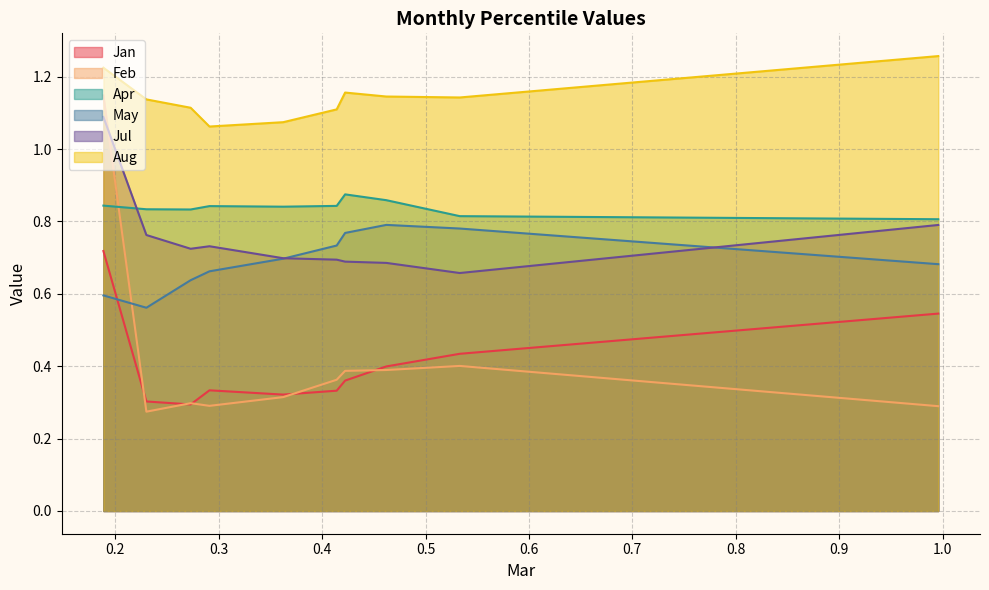

True or false: Jan and Apr intersect in this chart.

False